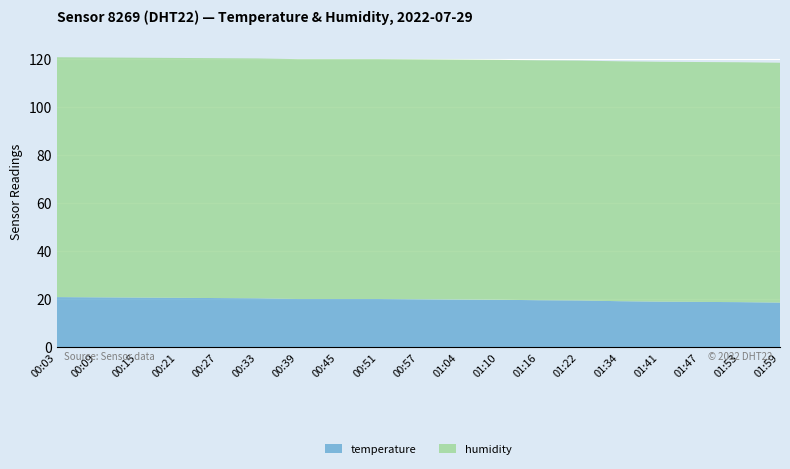

Reading right to left, what are all the values shown in this chart?

temperature: 18.5	18.7	18.8	18.9	19.1	19.4	19.5	19.7	19.8	19.9	20.0	20.0	20.0	20.3	20.4	20.5	20.6	20.7	20.8
humidity: 99.9	99.9	99.9	99.9	99.9	99.9	99.9	99.9	99.9	99.9	99.9	99.9	99.9	99.9	99.9	99.9	99.9	99.9	99.9